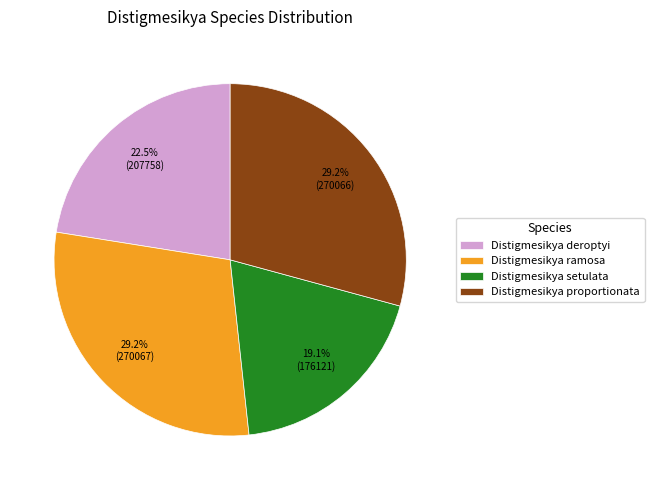

True or false: Distigmesikya proportionata accounts for 36% of the total.

False